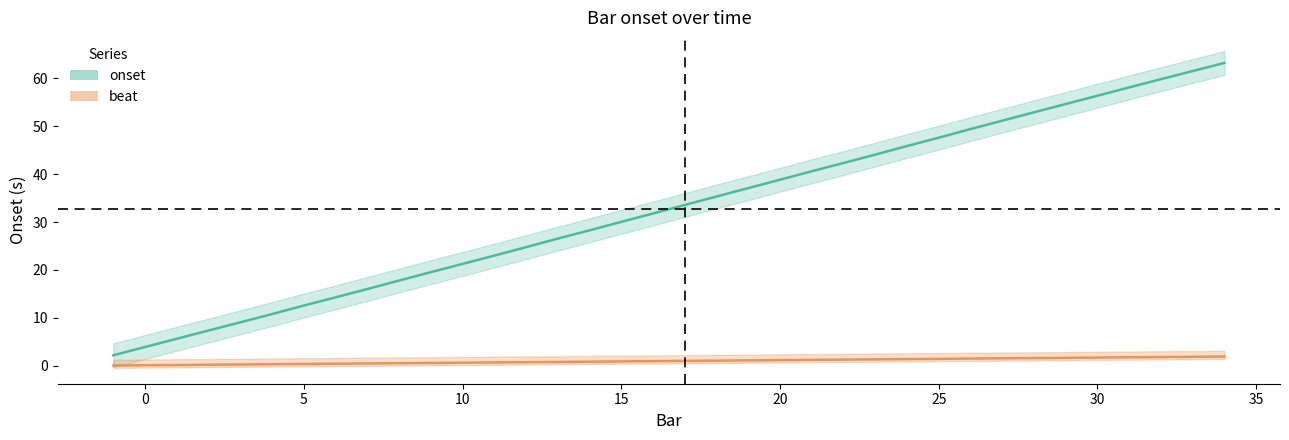

True or false: beat and onset intersect in this chart.

False